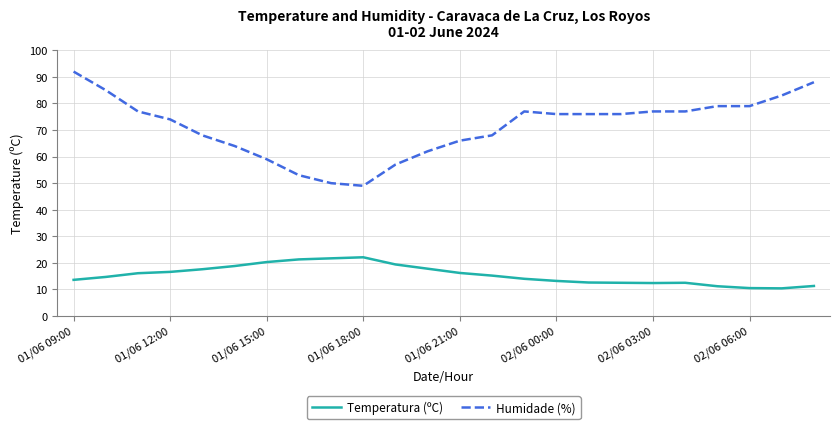

What is the difference between the maximum and minimum values in the Temperatura (ºC) series?

11.7